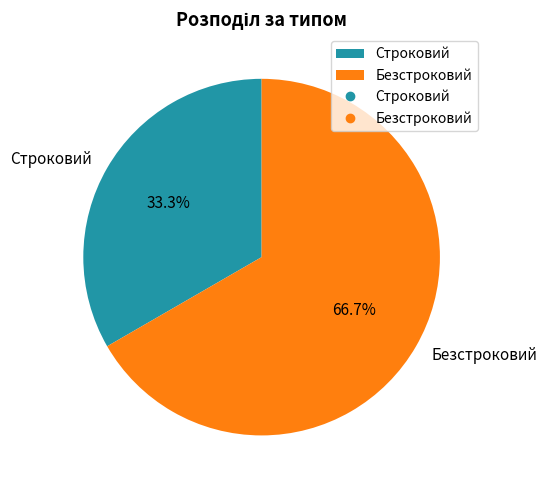

How many slices are in this pie chart?

2